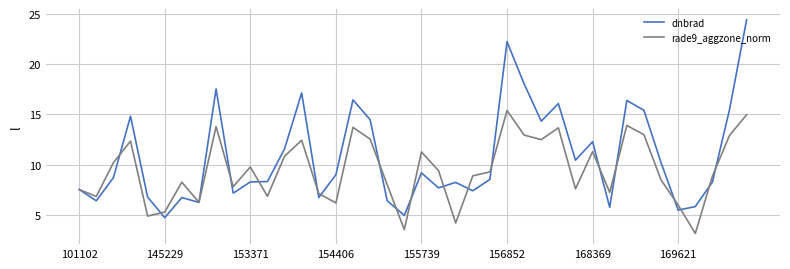

What is the minimum value shown in the chart?

3.2